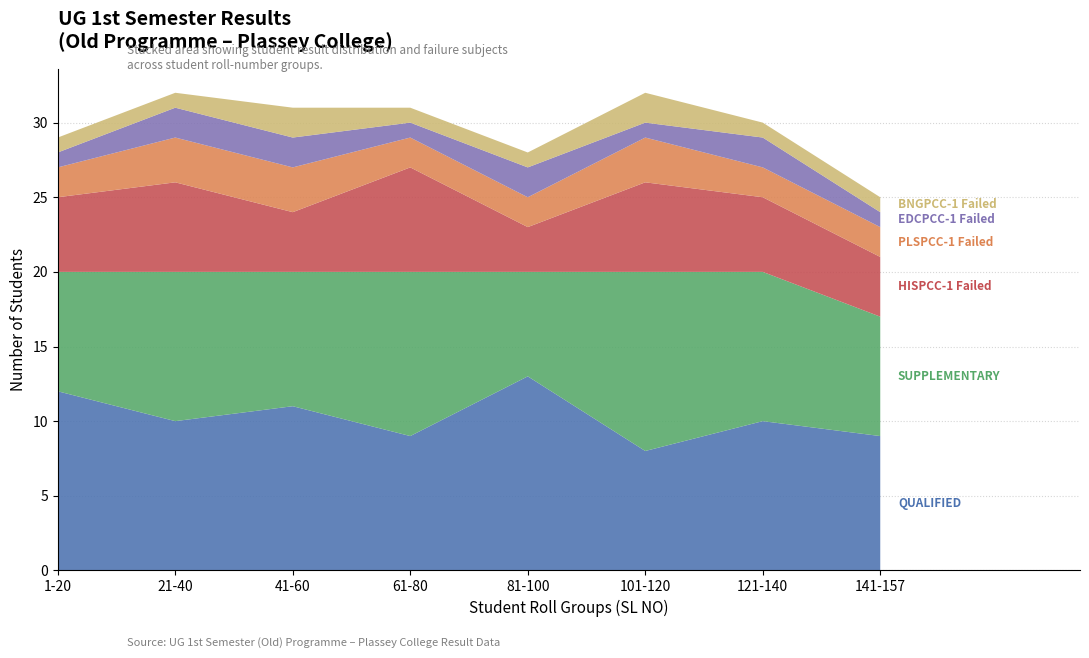

Reading left to right, transcribe all the data shown in this chart.

QUALIFIED: 1-20=12	21-40=10	41-60=11	61-80=9	81-100=13	101-120=8	121-140=10	141-157=9
SUPPLEMENTARY: 1-20=8	21-40=10	41-60=9	61-80=11	81-100=7	101-120=12	121-140=10	141-157=8
HISPCC-1 Failed: 1-20=5	21-40=6	41-60=4	61-80=7	81-100=3	101-120=6	121-140=5	141-157=4
PLSPCC-1 Failed: 1-20=2	21-40=3	41-60=3	61-80=2	81-100=2	101-120=3	121-140=2	141-157=2
EDCPCC-1 Failed: 1-20=1	21-40=2	41-60=2	61-80=1	81-100=2	101-120=1	121-140=2	141-157=1
BNGPCC-1 Failed: 1-20=1	21-40=1	41-60=2	61-80=1	81-100=1	101-120=2	121-140=1	141-157=1